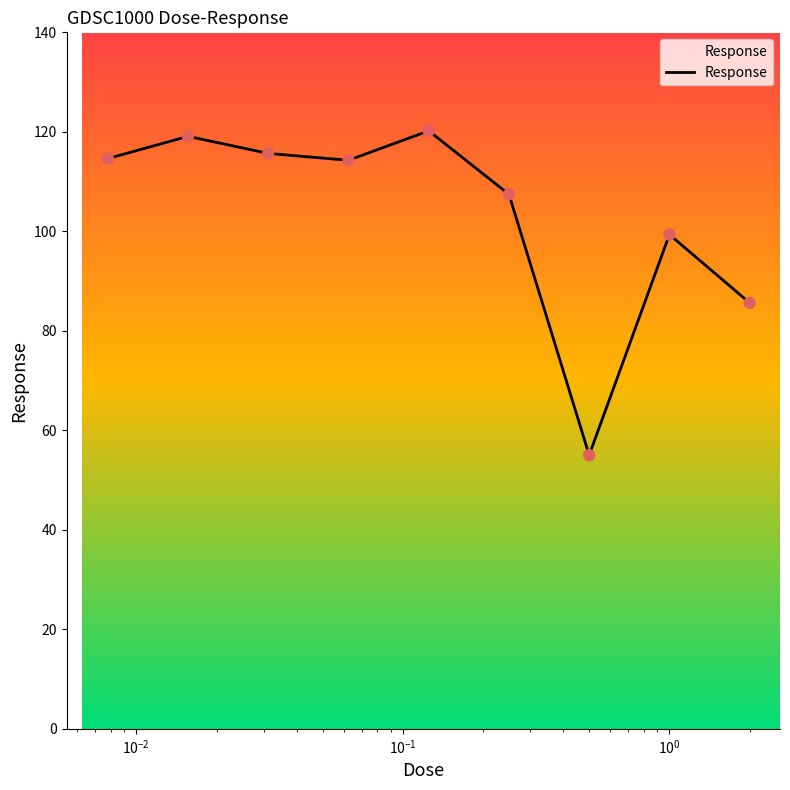

What is the maximum value shown in the chart?

120.2